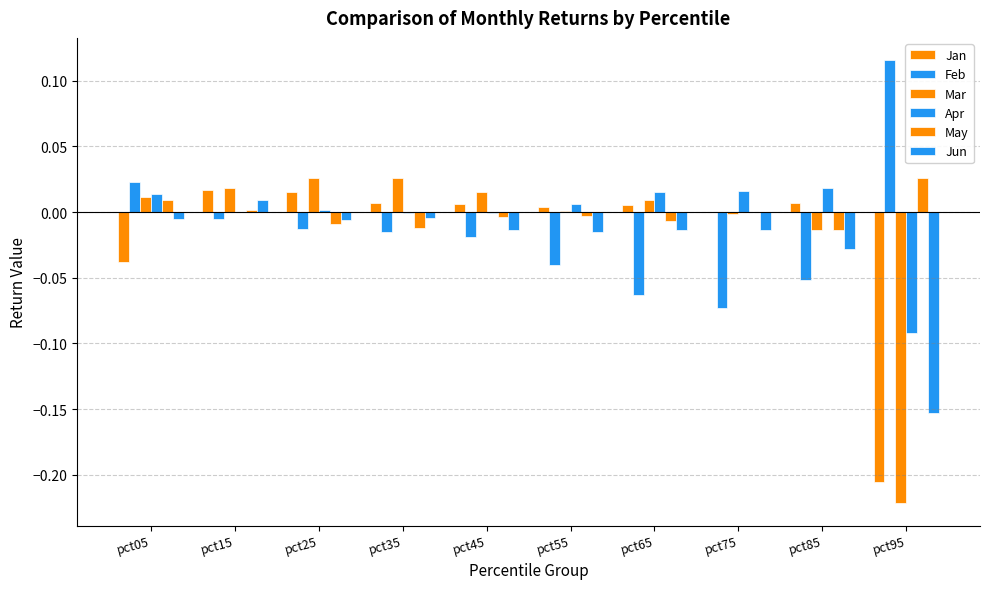

How many groups of bars are there?

10